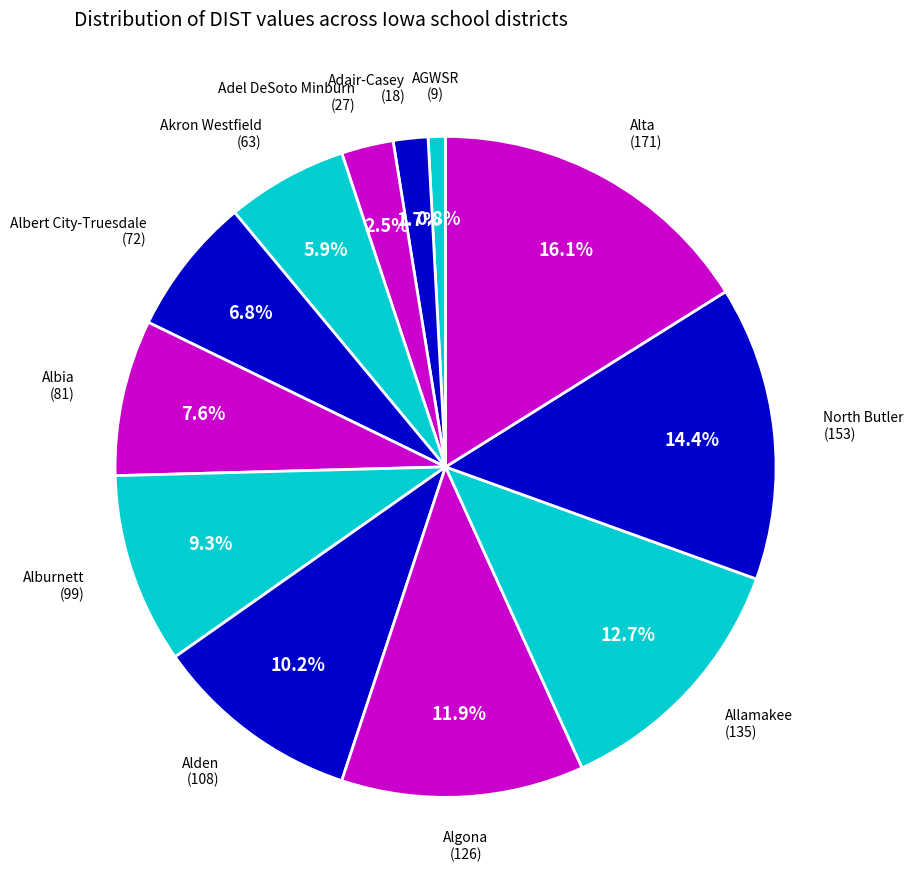

To the nearest percent, what percentage of the pie is Alta?

16%